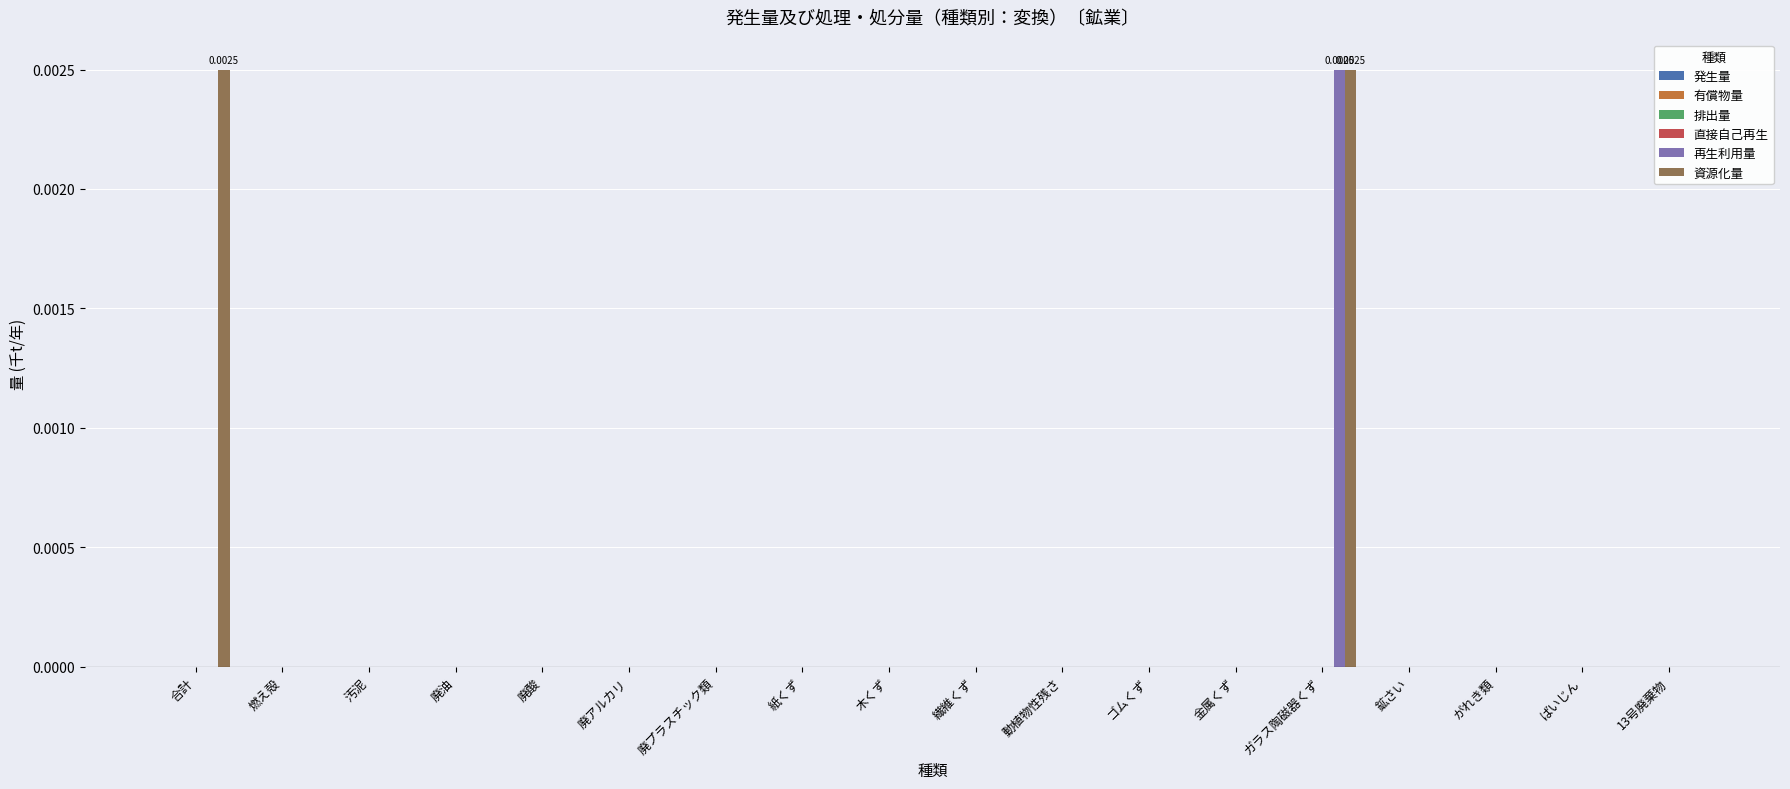

Which series has the largest total across all categories?

資源化量